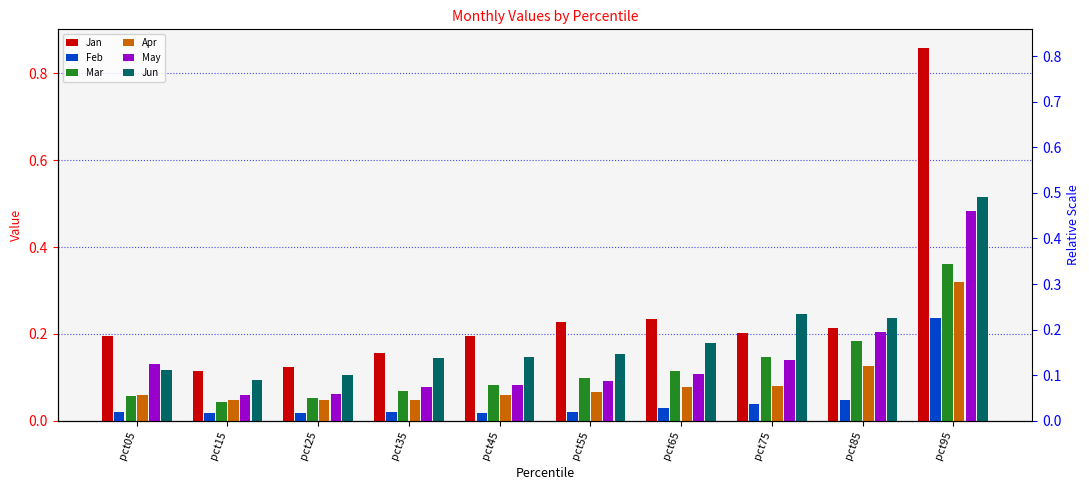

What is the difference between the second highest and second lowest values in the Apr series?

0.1